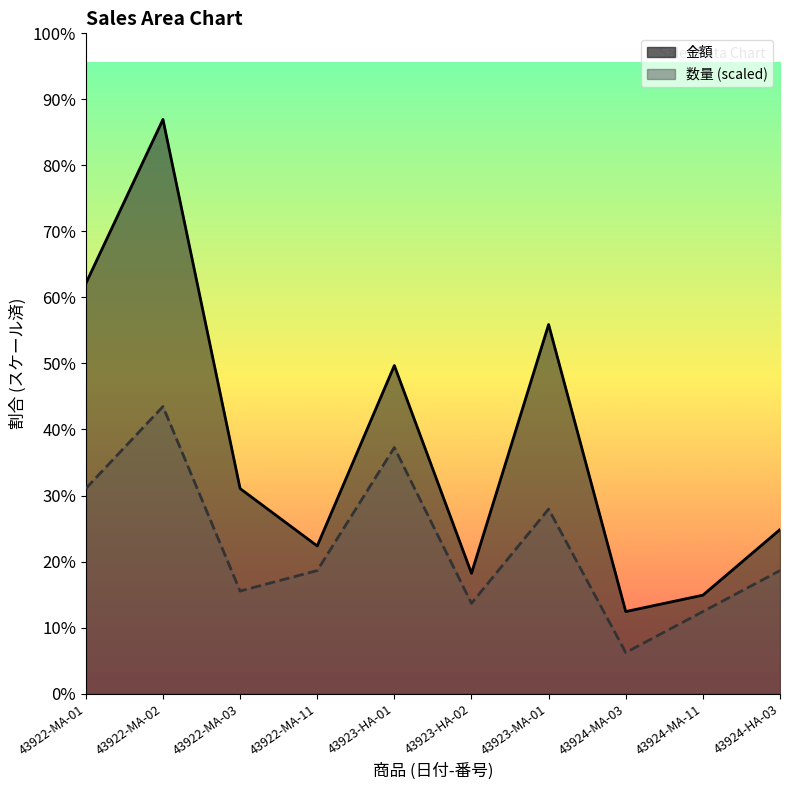

How many data points in 金額 are less than 412500?

5